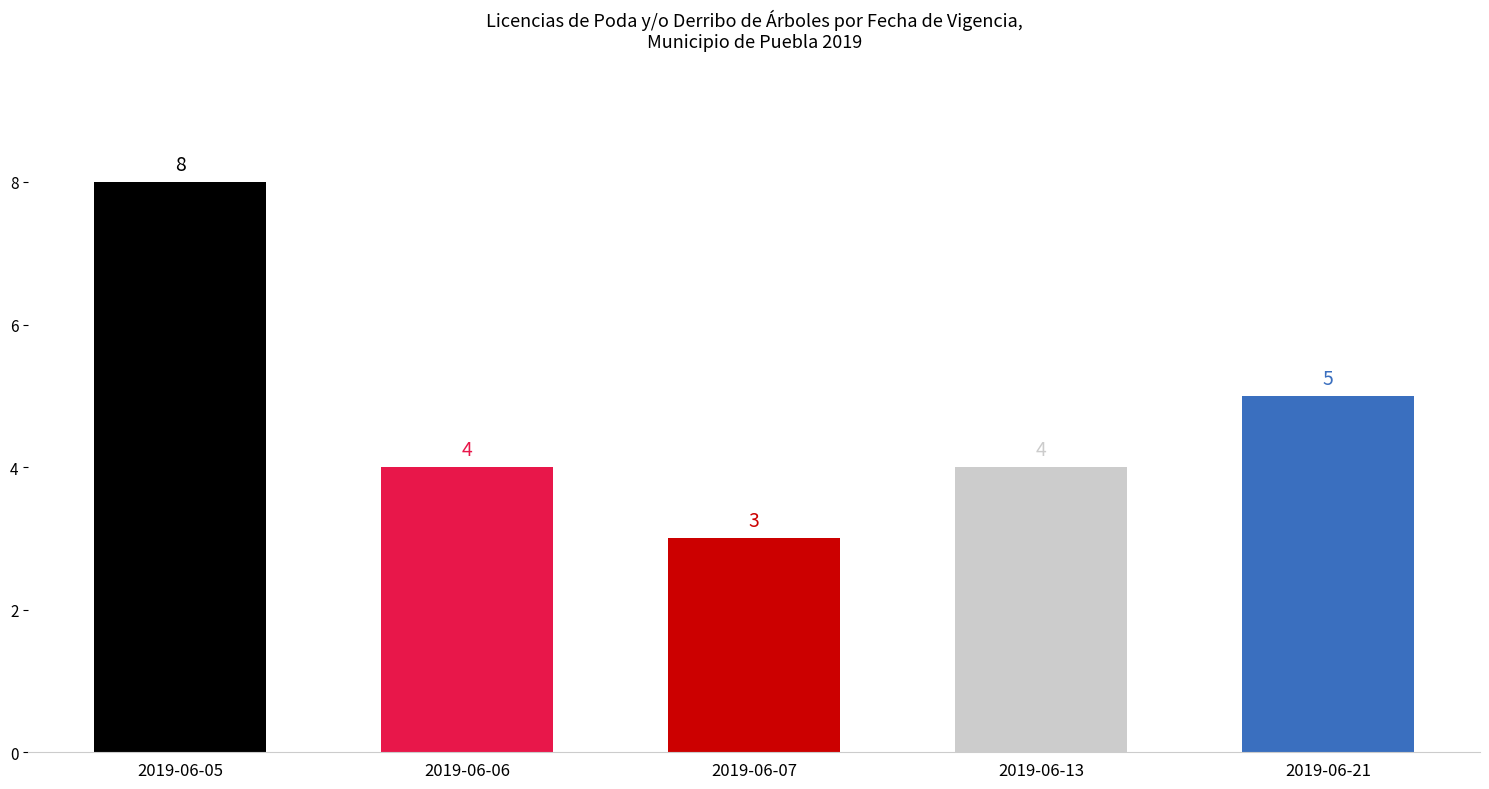

What is the difference between the values at 2019-06-05 and 2019-06-21?

3